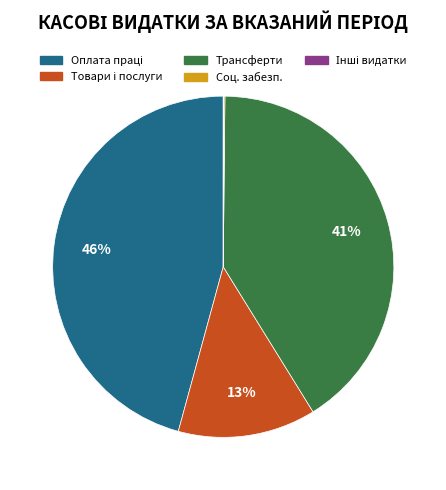

To the nearest percent, what is the difference between the largest and smallest slice percentages?

46%